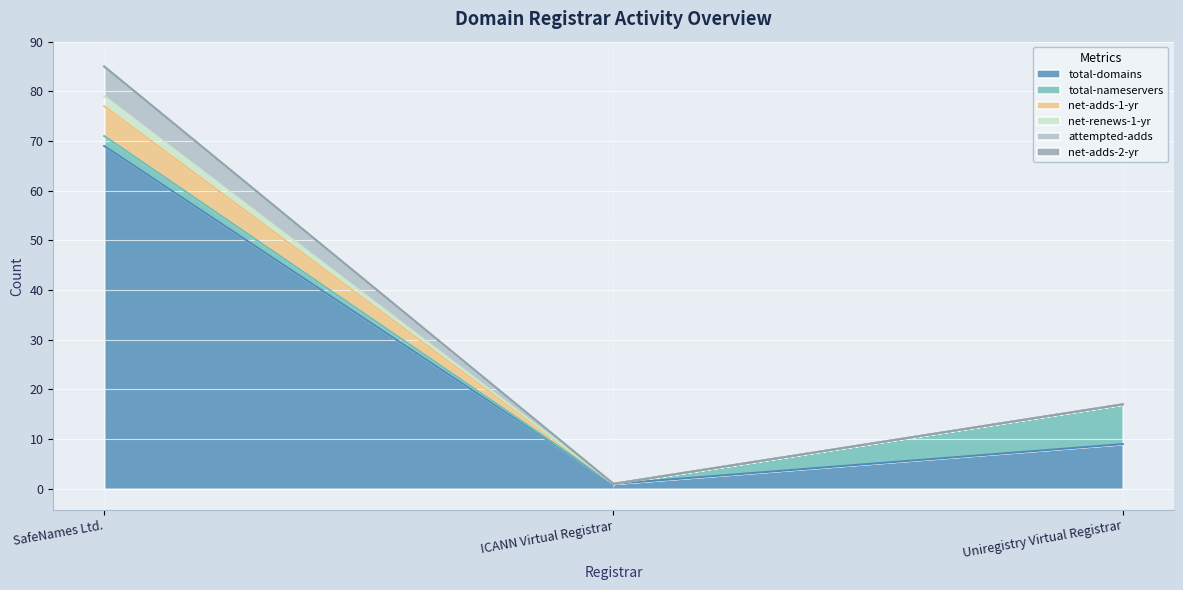

Where does the attempted-adds series first go above 17?

SafeNames Ltd.